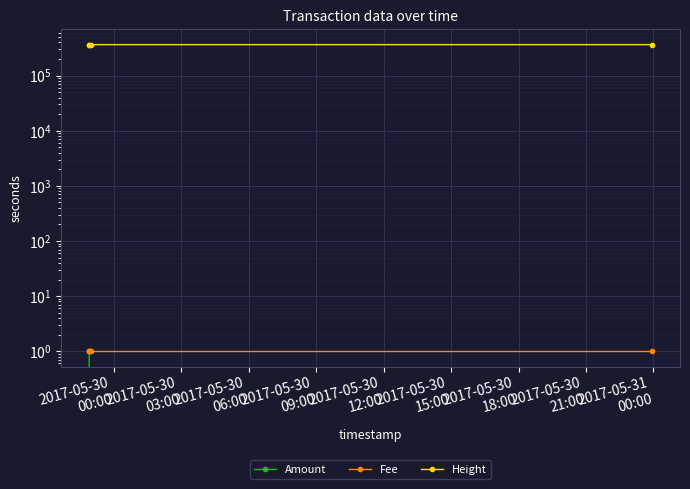

True or false: Amount and Fee cross at least once.

False